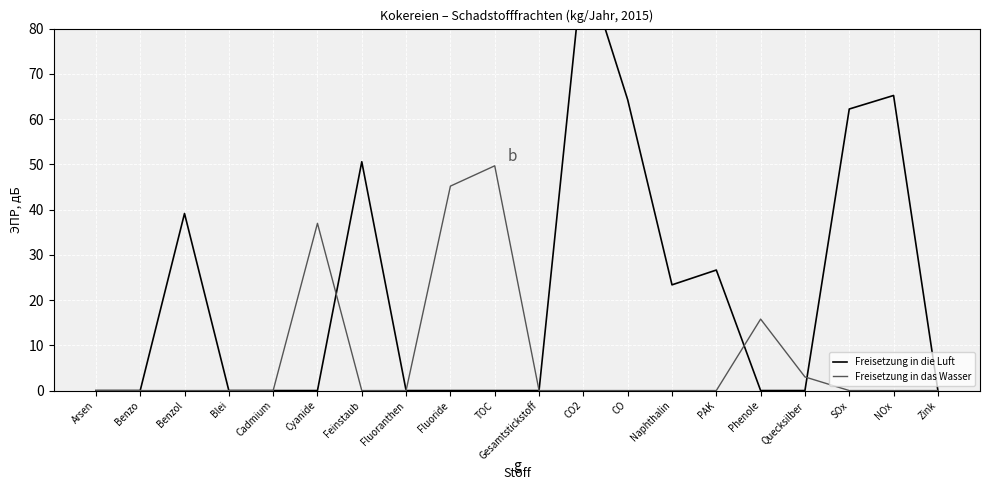

What is the difference between the highest and lowest values at Naphthalin?

23.4